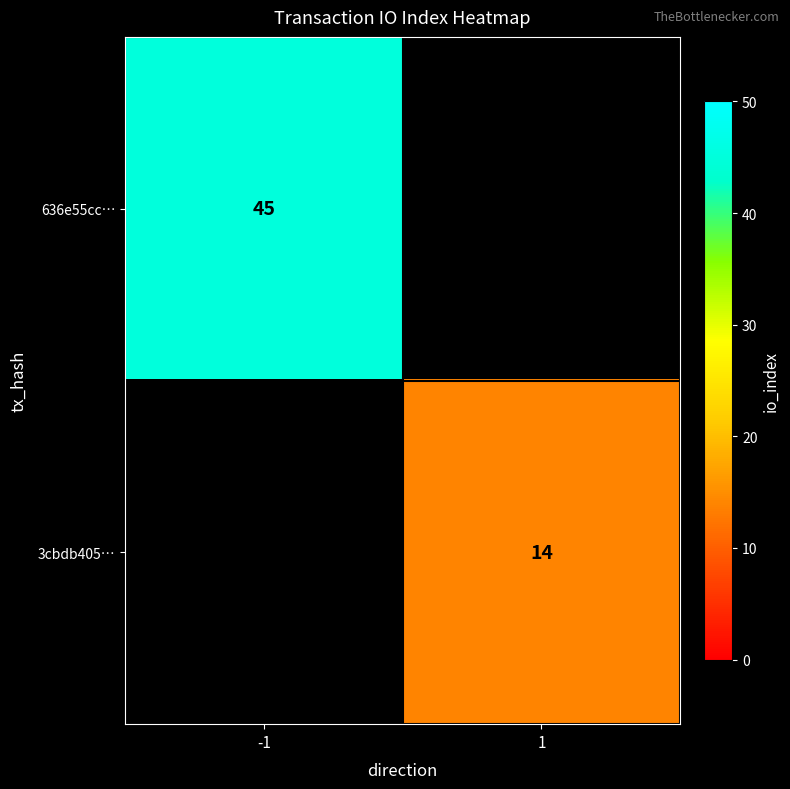

True or false: 636e55cc… has a value of 64 at -1.

False